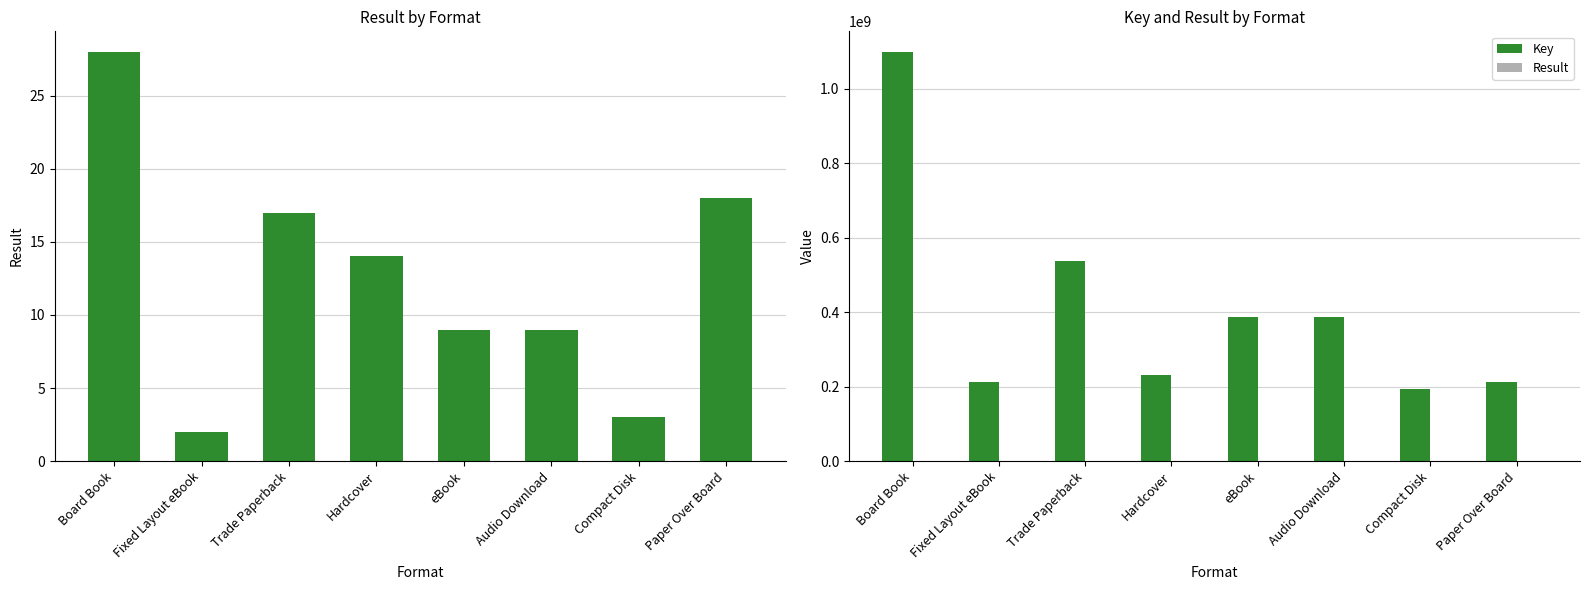

Reading right to left, what are all the values shown in this chart?

Result: 18	3	9	9	14	17	2	28
Key: 212466074	194309225	387243518	387243518	230128092	537174997	212448387	1099208004